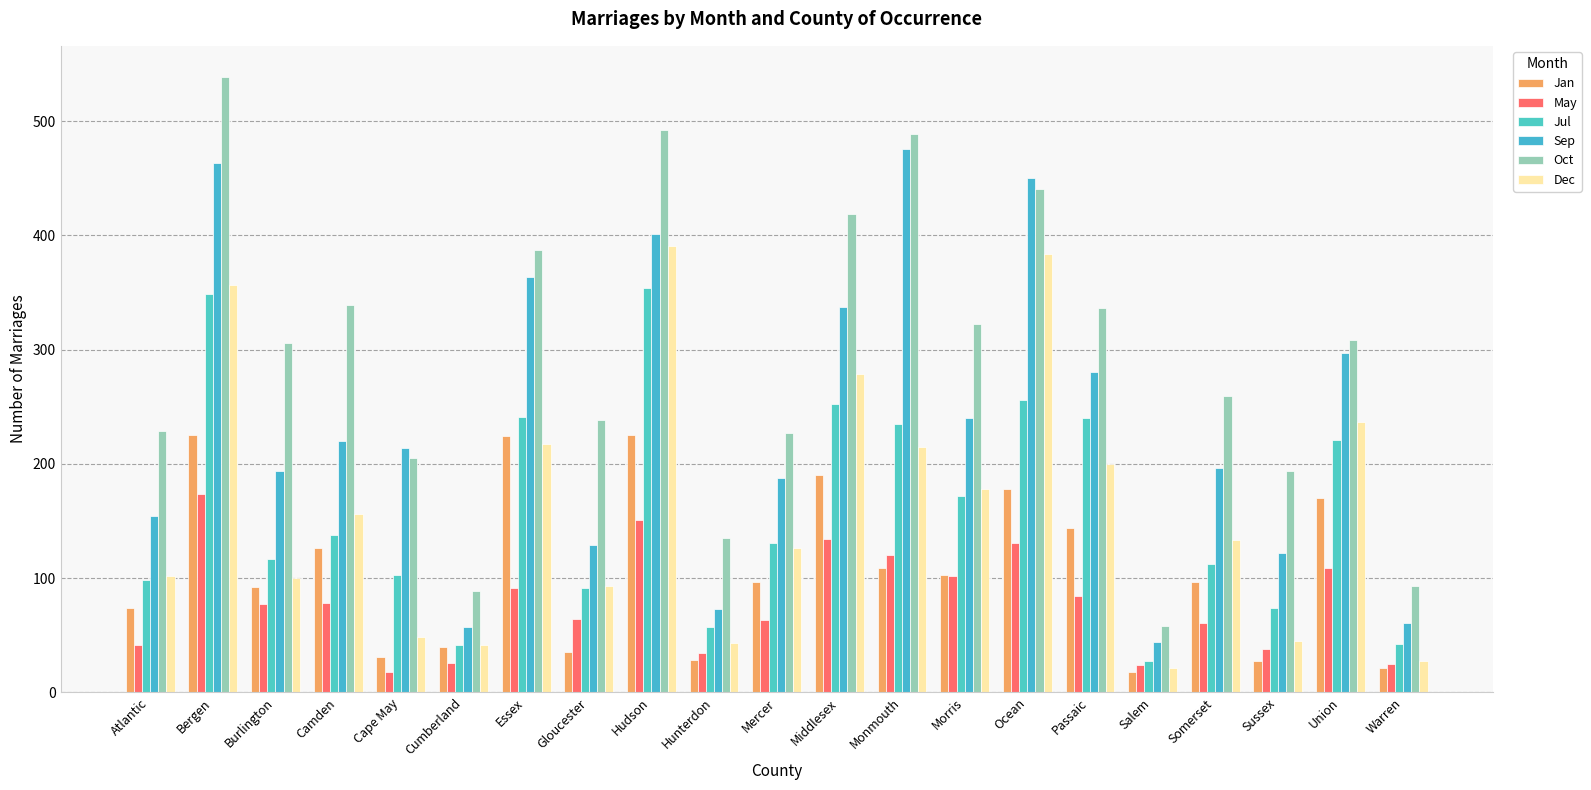

Rank the series at Cape May from highest to lowest value.

Sep, Oct, Jul, Dec, Jan, May